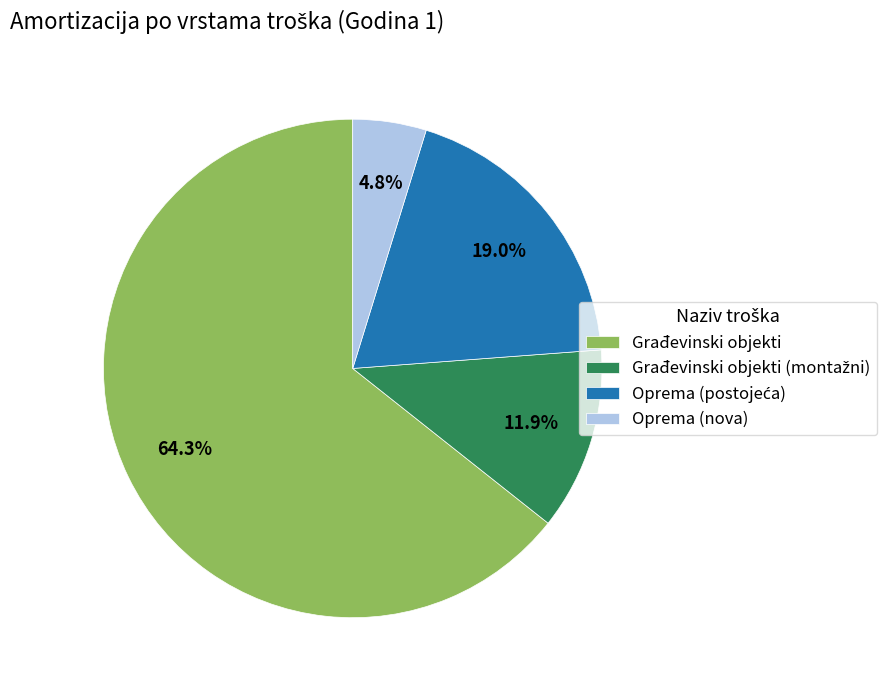

What is the largest slice in the pie chart?

Građevinski objekti